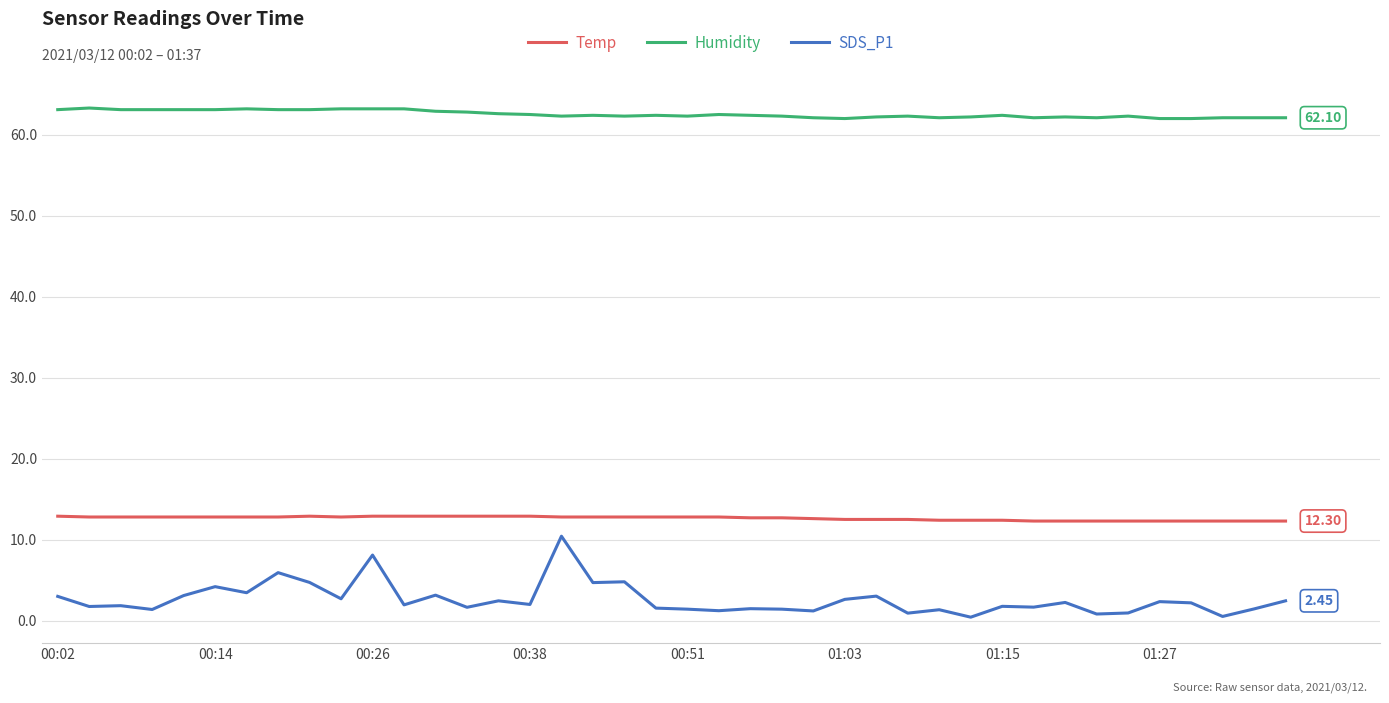

What is the sum of all SDS_P1 values?

104.4